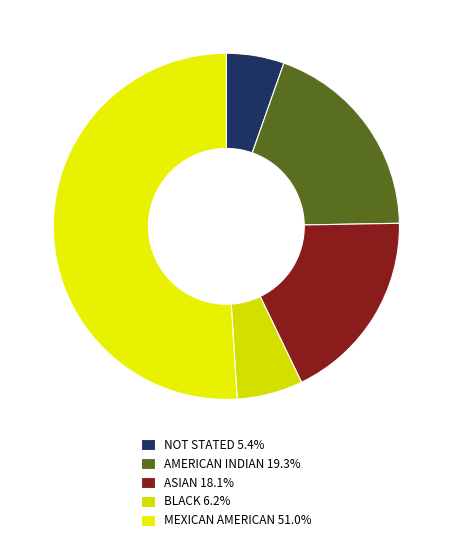

Do AMERICAN INDIAN and NOT STATED together represent more than half of the pie?

No